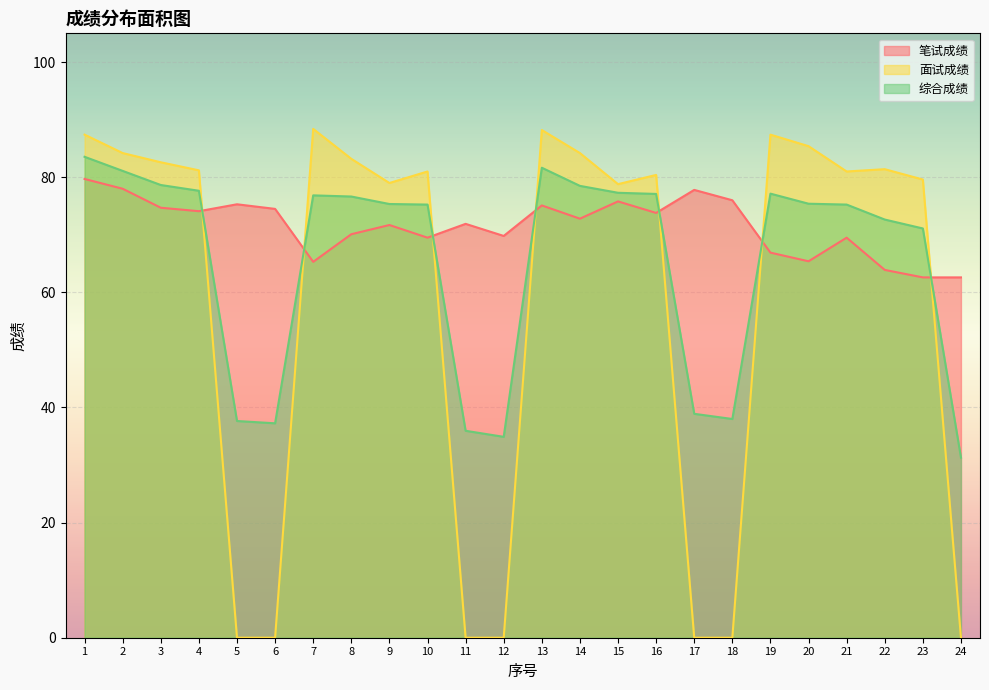

At which label is 综合成绩 closest to 57?

23